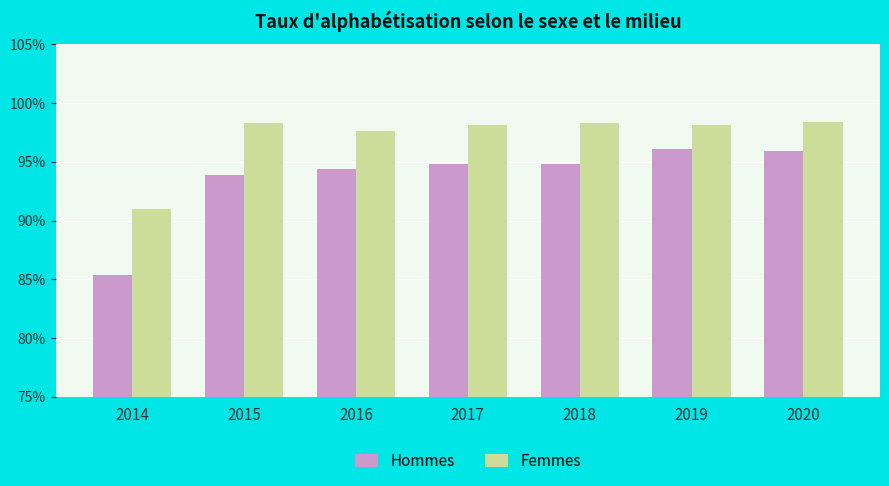

What is the value of the Hommes bar at the 7th from the left?

95.9